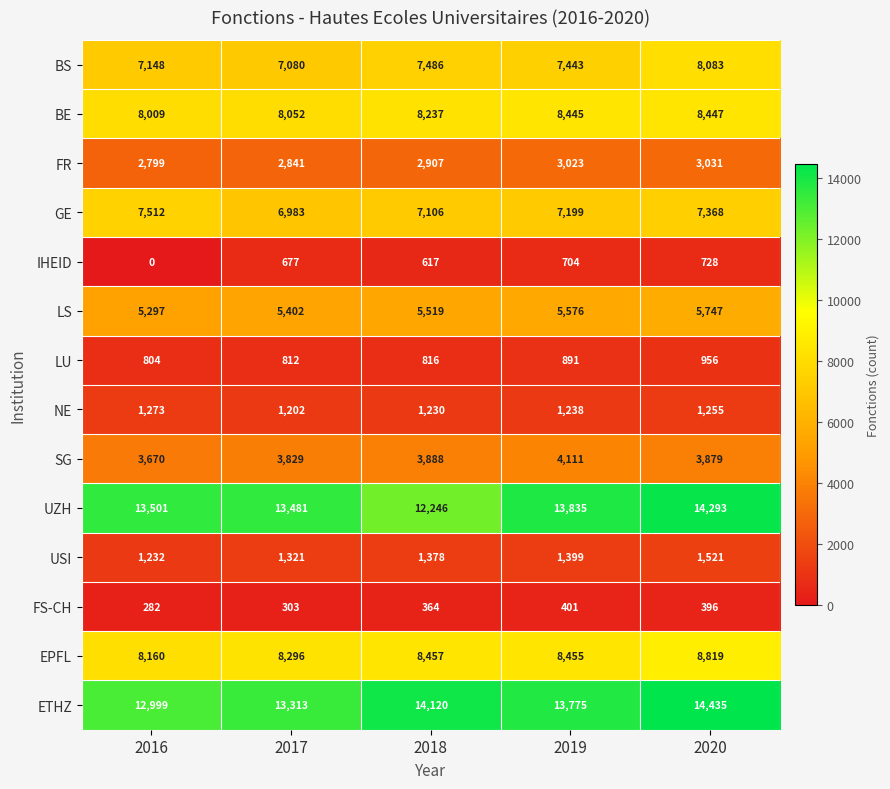

Between 2016 and 2019, which series saw the biggest shift?

ETHZ